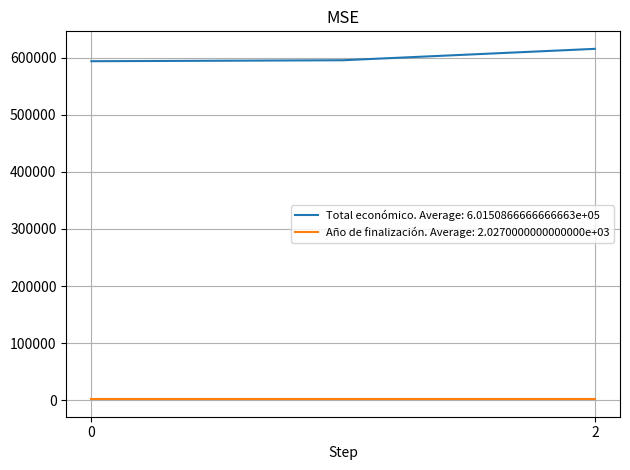

Which series has the largest total across all categories?

Total económico. Average: 6.0150866666666663e+05